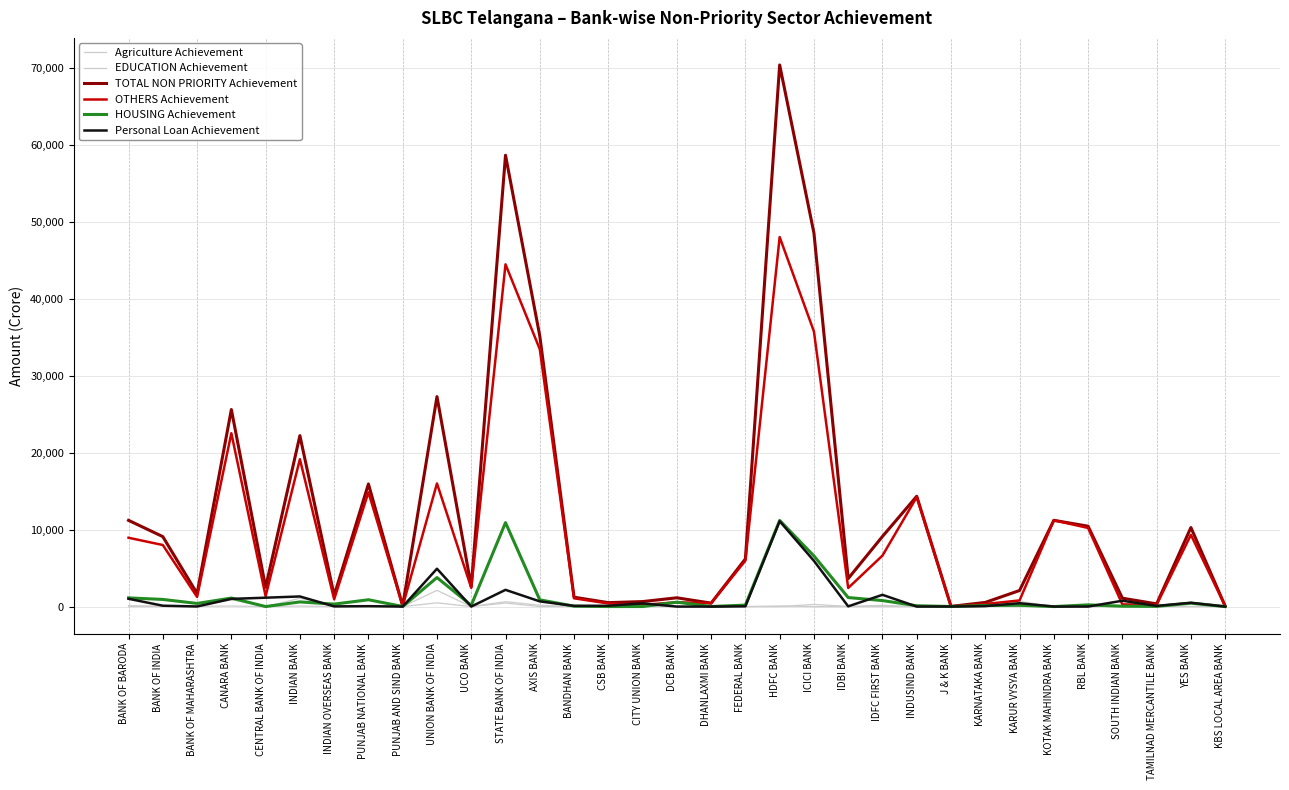

Is this an area chart (filled region under the line)?

No